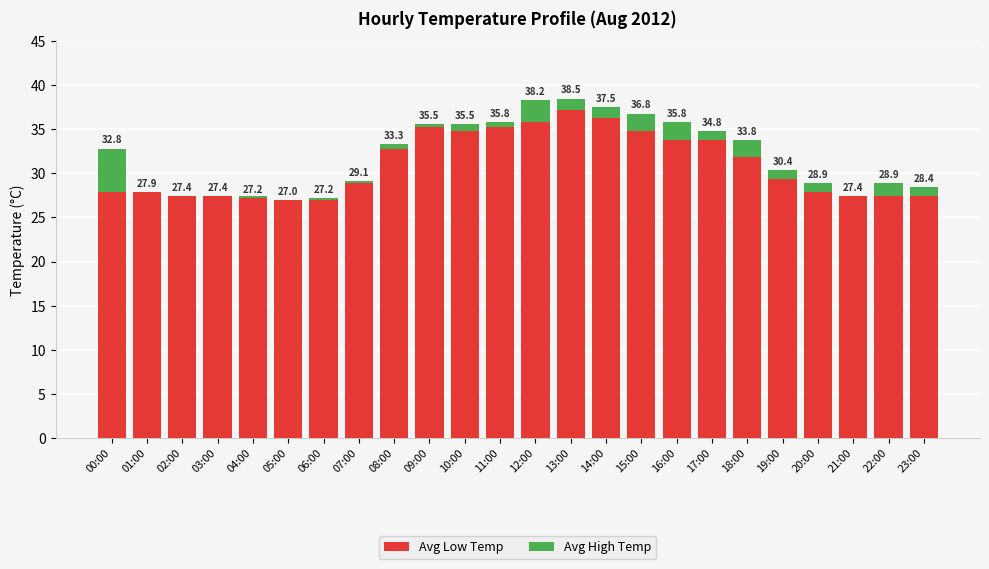

What is the highest value of the Avg Low Temp series?

37.2